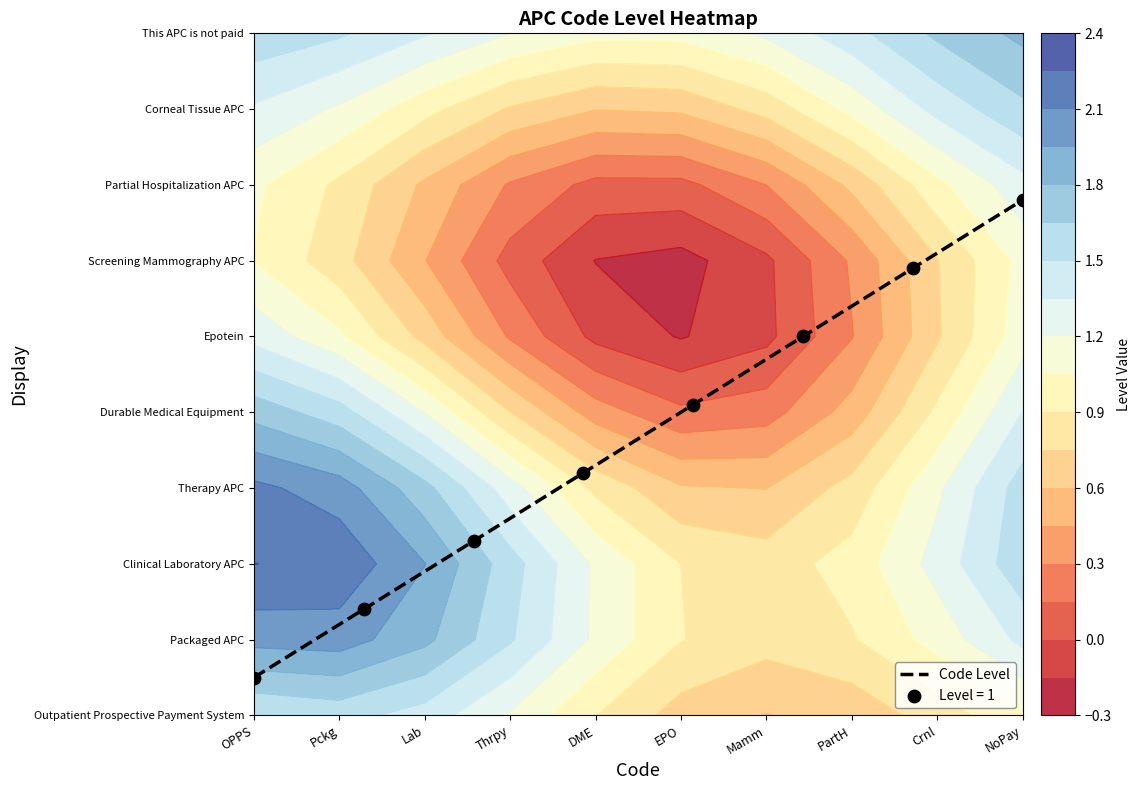

The chart shows a value of 0.5 at OPPS. True or false?

True